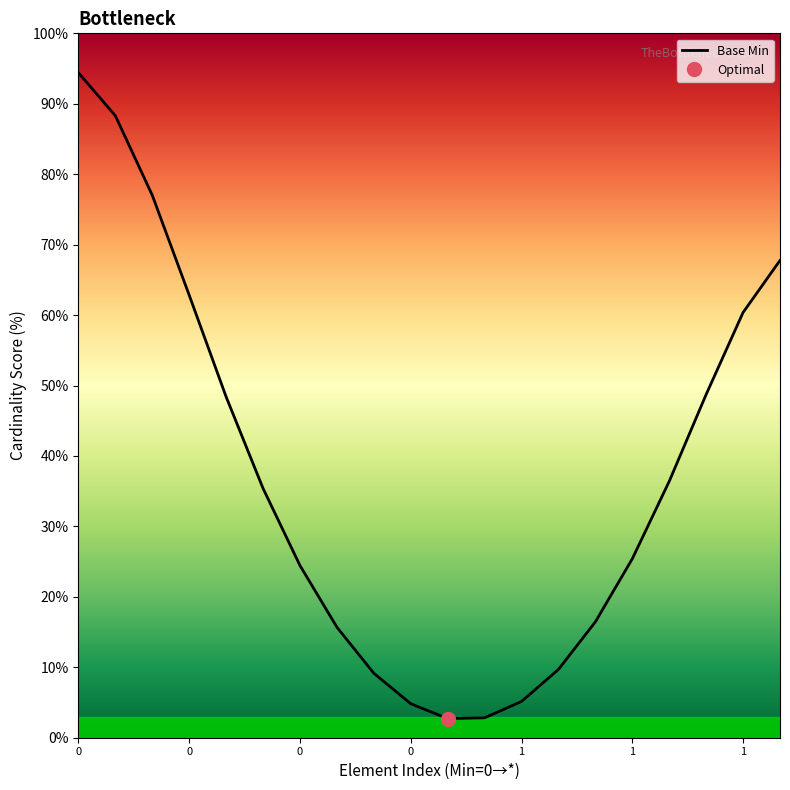

The chart shows a value of 14.0 at 0. True or false?

False